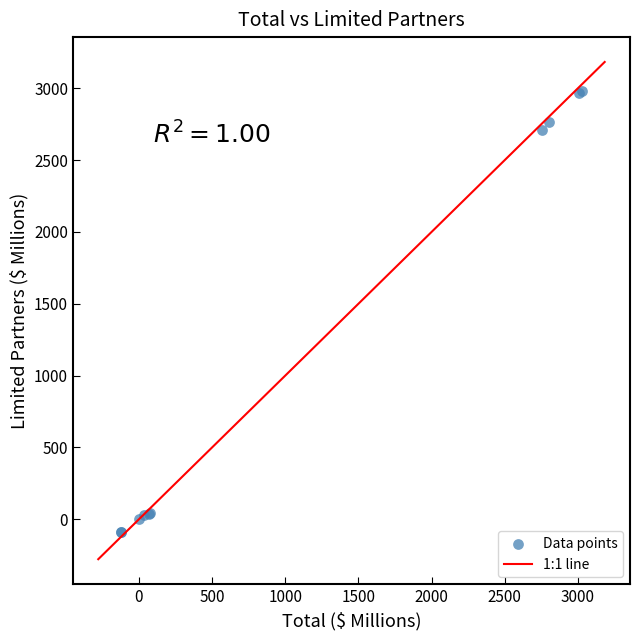

What Y value in the scatter plot is closest to 1447?

2713